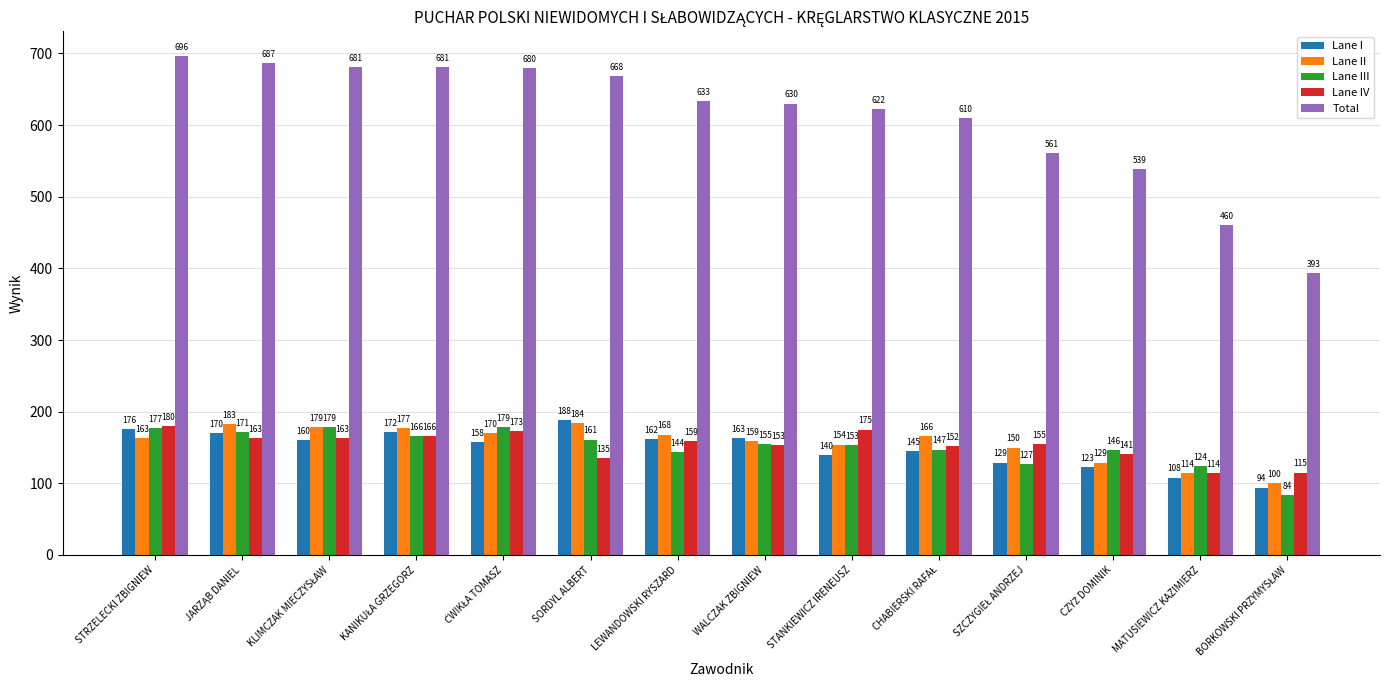

What is the label of the 9th bar from the left?

STANKIEWICZ IRENEUSZ